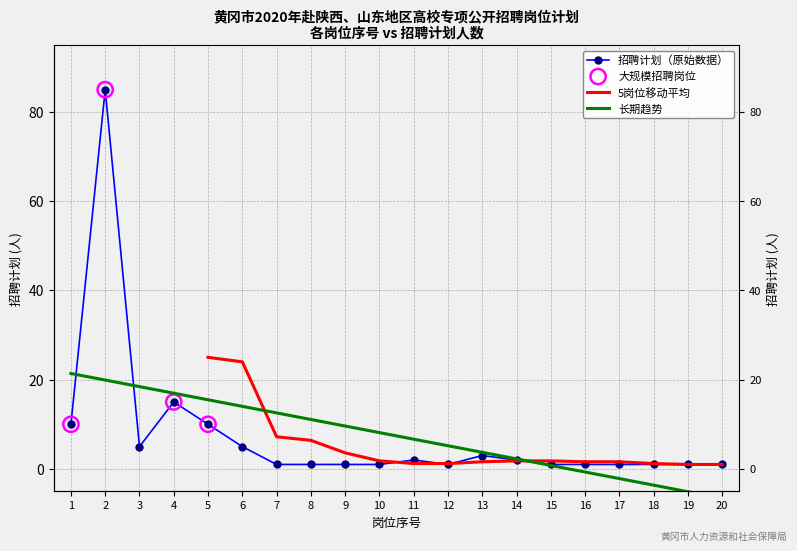

What is the change in value from 5 to 9?

-9